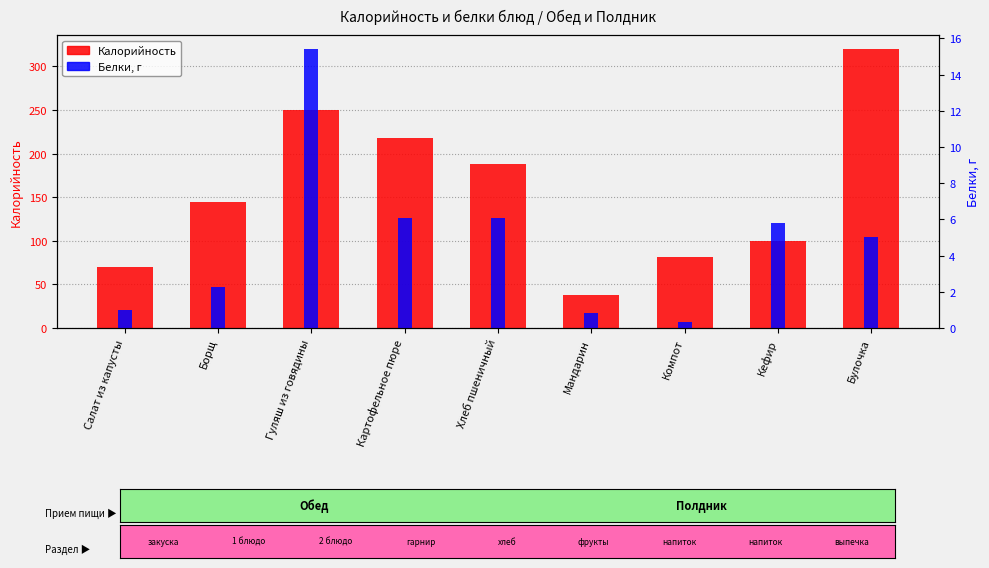

Rank the series by their maximum value, from highest to lowest.

Калорийность, Белки